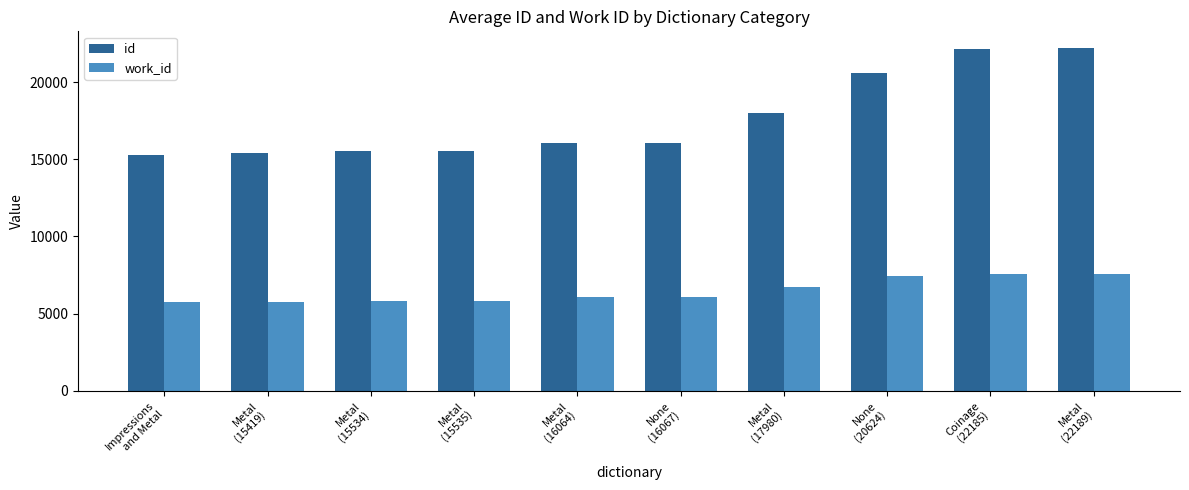

The value of work_id at Metal
(15419) is 3702. True or false?

False